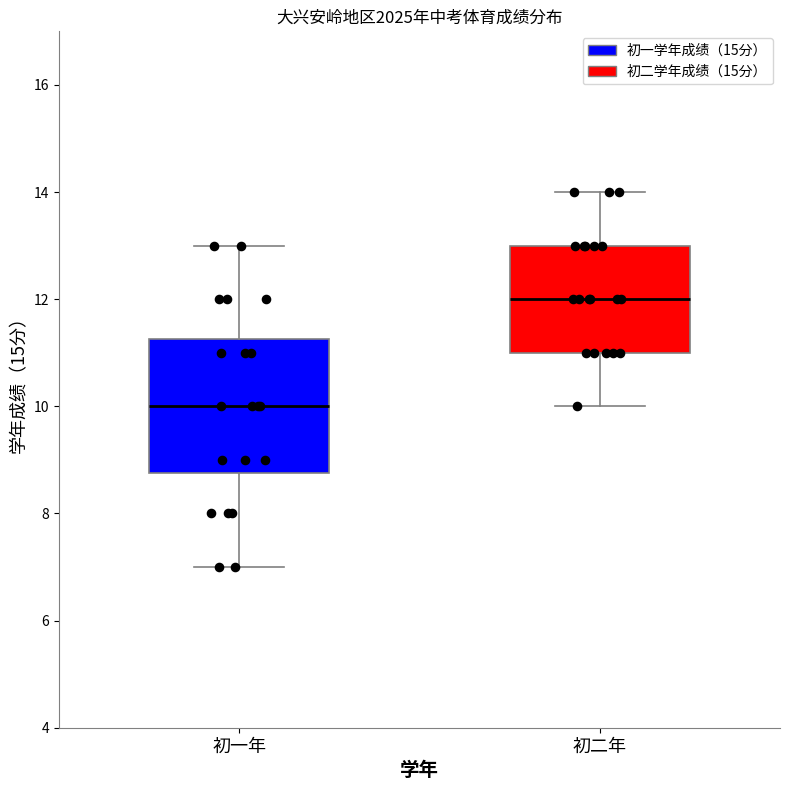

Which box's median line is the highest?

初二年